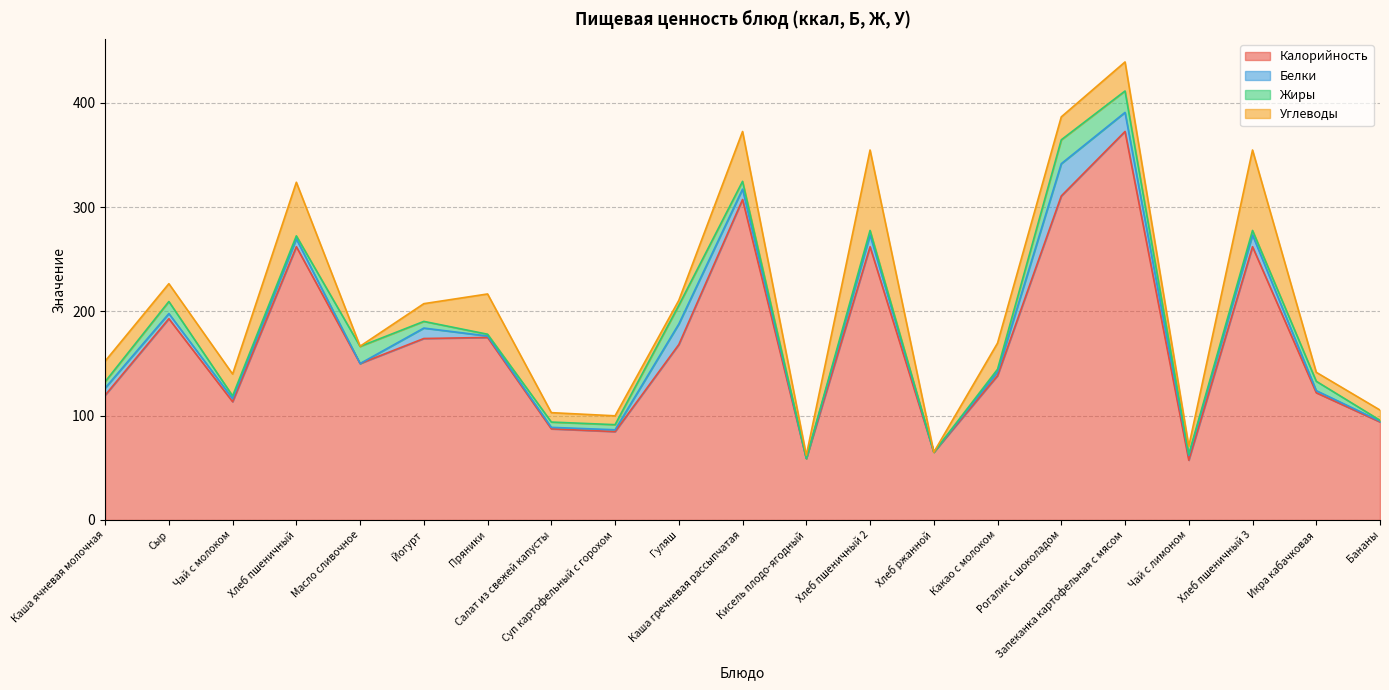

What is the average value of the Калорийность series?

170.4